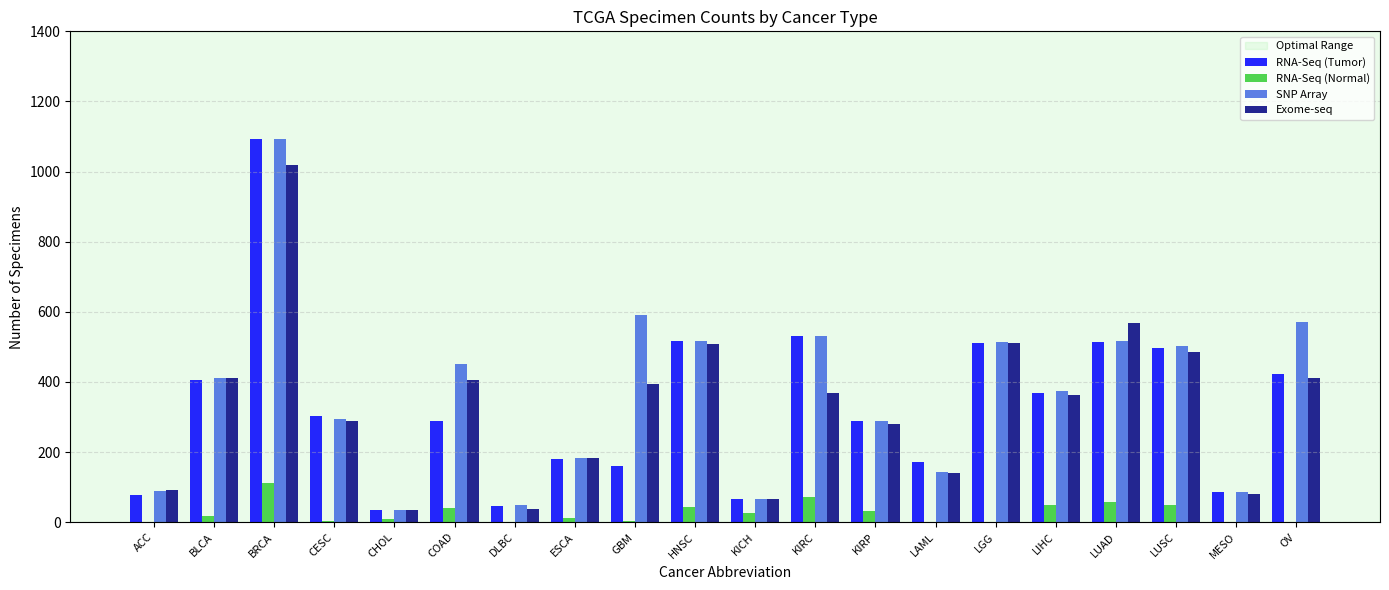

What value does the Exome-seq series have at DLBC?

37